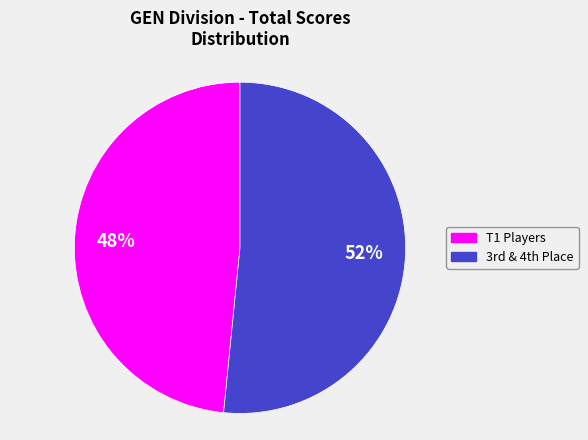

Is there any slice that represents more than half of the pie?

Yes